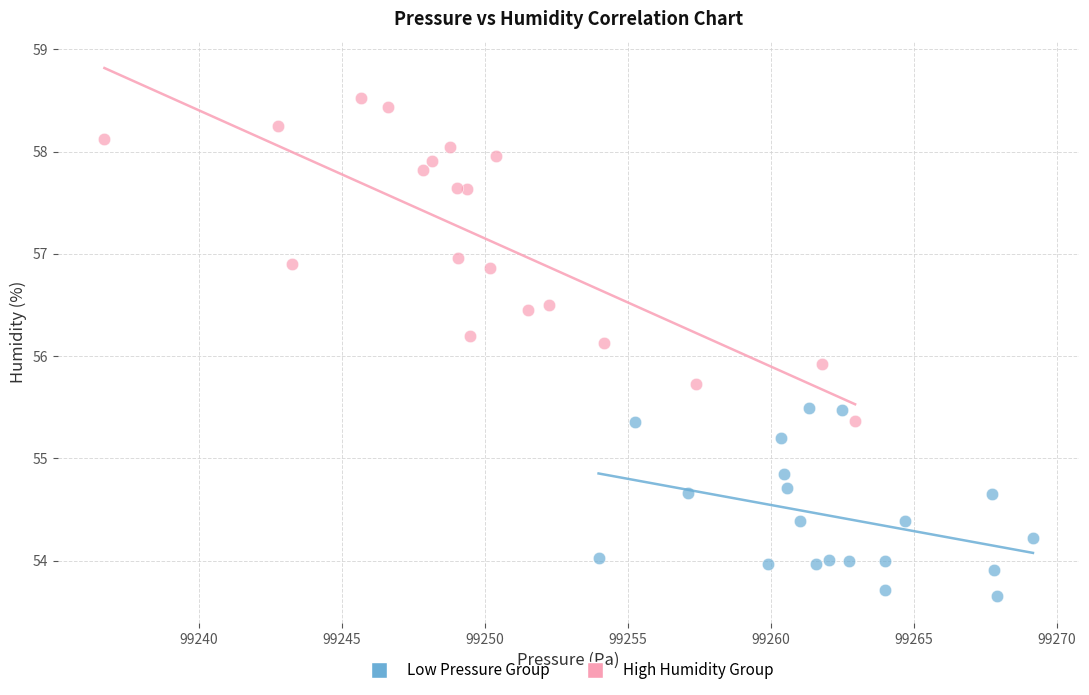

Which series contains the highest Y value?

High Humidity Group